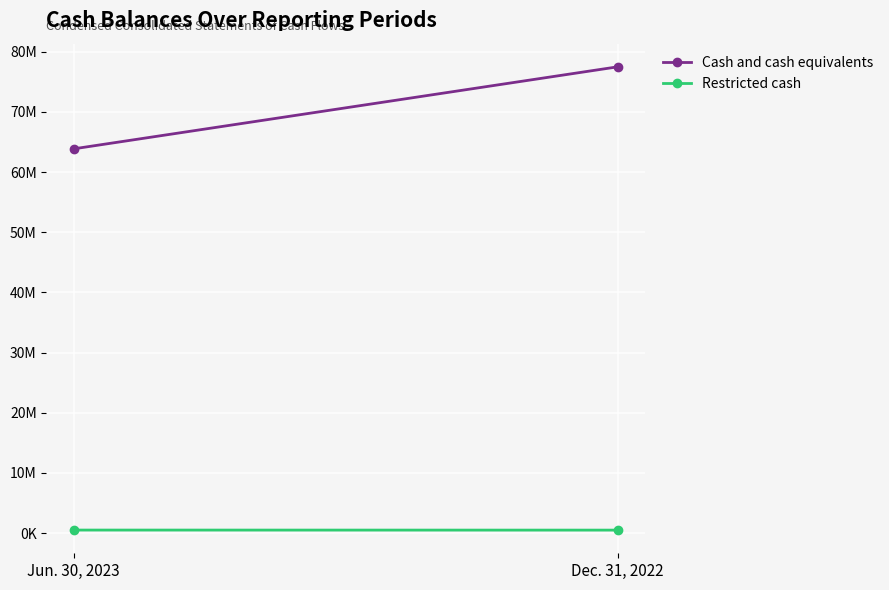

Which category has the lowest value in the Restricted cash series?

Dec. 31, 2022